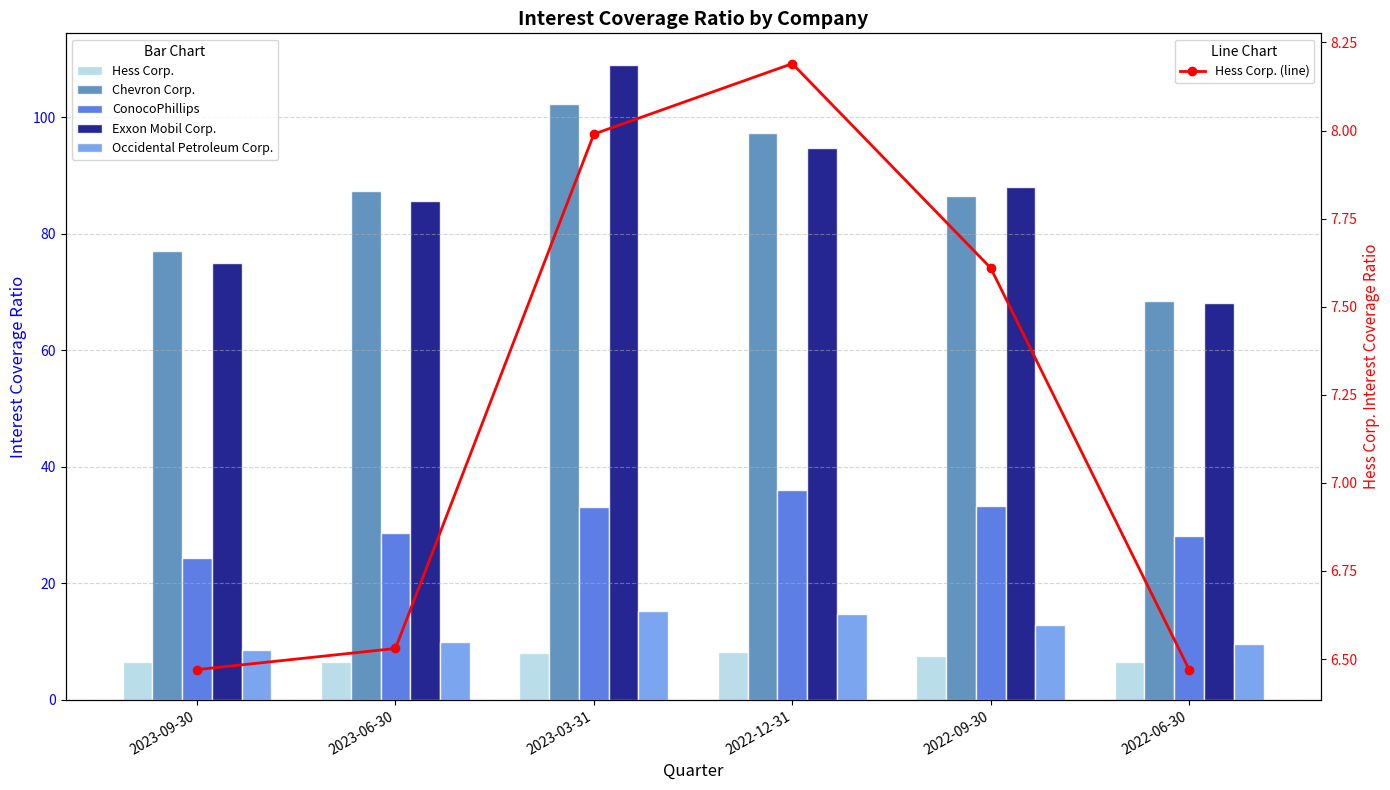

What are all the series names shown in the legend?

Hess Corp., Chevron Corp., ConocoPhillips, Exxon Mobil Corp., Occidental Petroleum Corp., Hess Corp. (line)